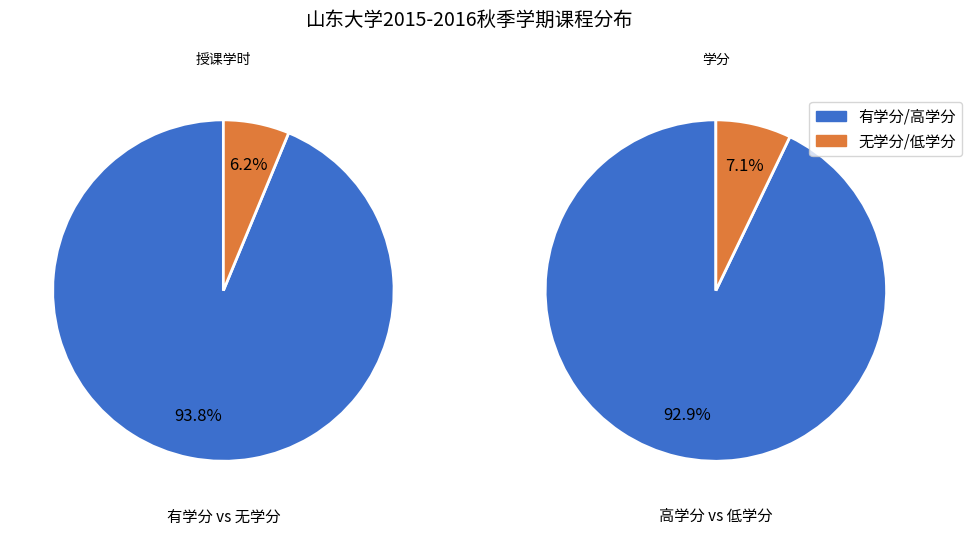

The 军训 slice represents 1% of the pie. True or false?

False